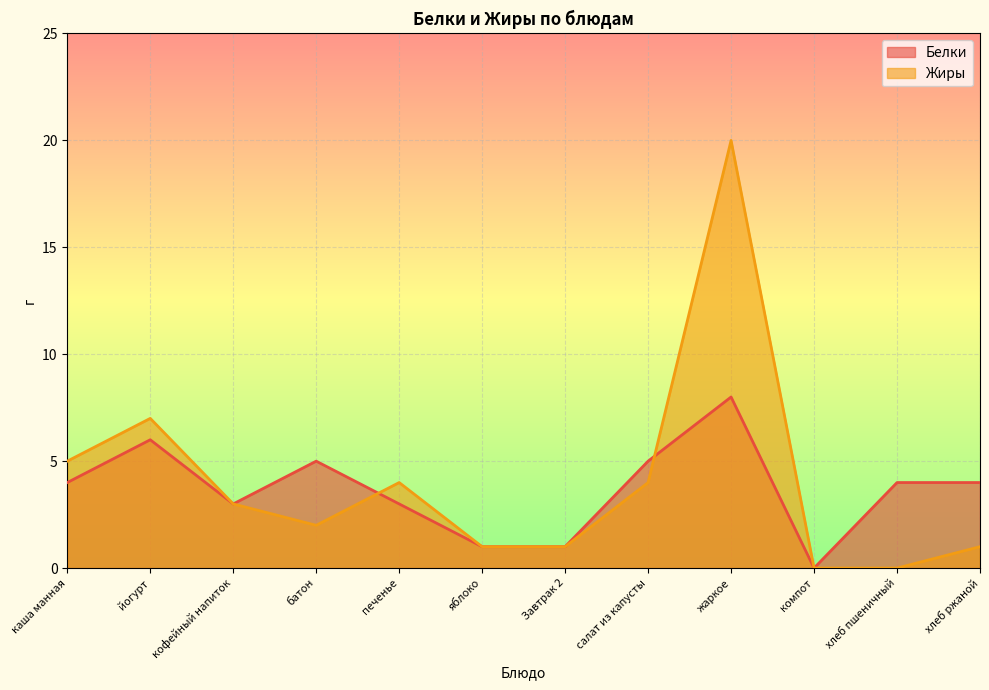

What are all the series names shown in the legend?

Белки, Жиры